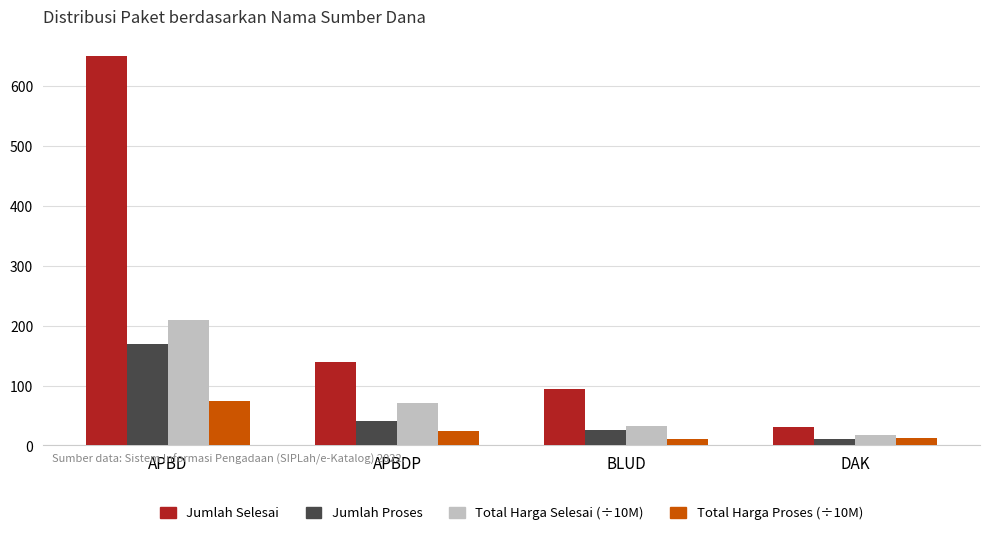

What is the difference between the Total Harga Selesai (÷10M) values at DAK and APBD?

192